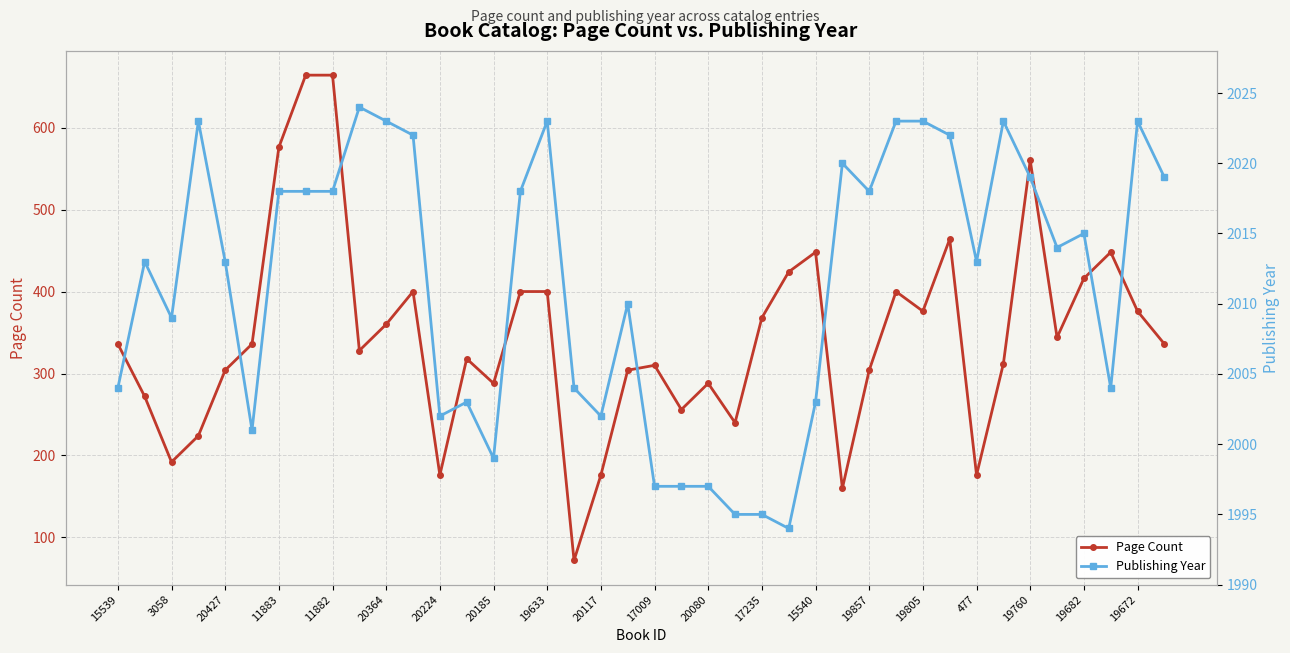

What is the total value across all series at 21?

2253